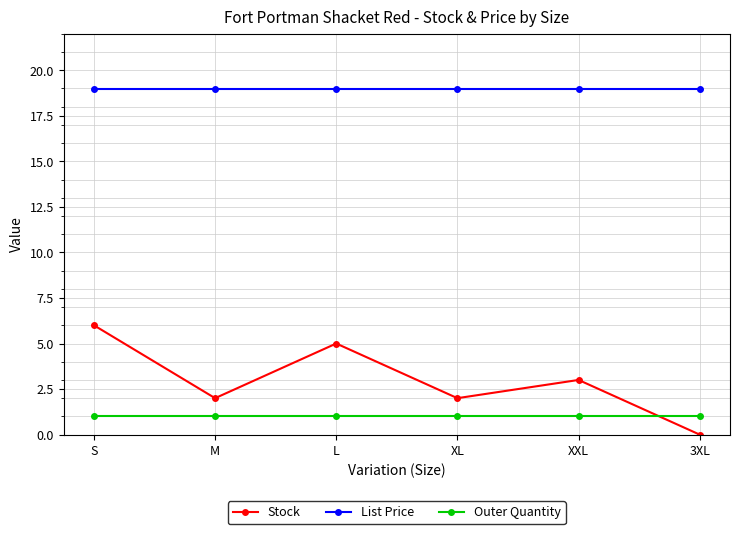

Which series has the largest range (max minus min)?

Stock